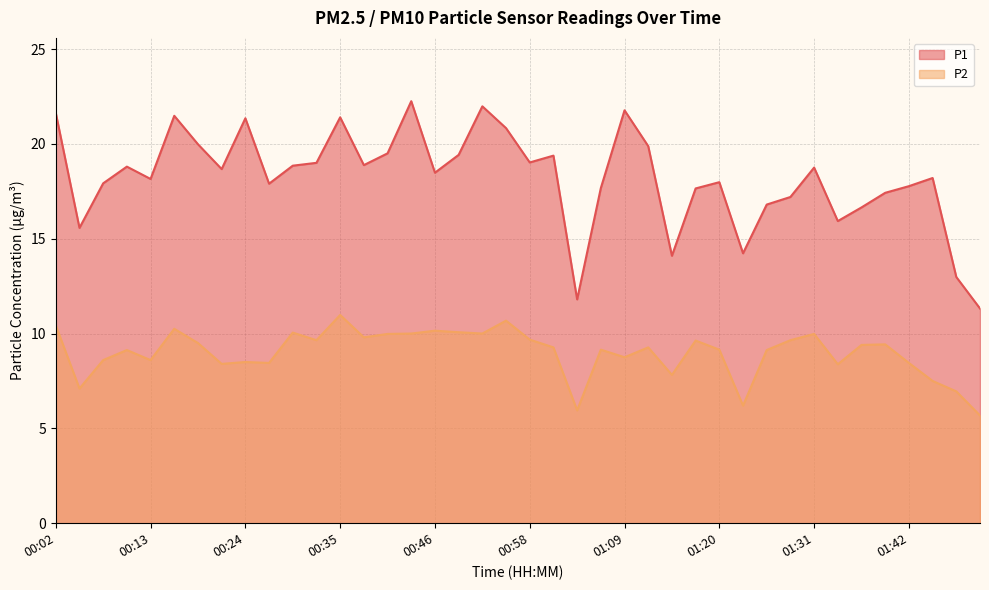

Reading left to right, what are all the values shown in this chart?

P1: 21.6	15.6	17.9	18.8	18.1	21.5	20.0	18.7	21.4	17.9	18.9	19.0	21.4	18.9	19.5	22.2	18.5	19.4	22.0	20.8	19.0	19.4	11.8	17.7	21.8	19.9	14.1	17.6	18.0	14.2	16.8	17.2	18.8	15.9	16.6	17.4	17.8	18.2	13.0	11.3
P2: 10.4	7.1	8.6	9.1	8.6	10.2	9.5	8.4	8.5	8.4	10.1	9.7	11.0	9.8	10.0	10.0	10.2	10.1	10.0	10.7	9.7	9.3	6.0	9.2	8.8	9.3	7.8	9.6	9.2	6.2	9.1	9.7	10.0	8.4	9.4	9.4	8.4	7.5	7.0	5.7